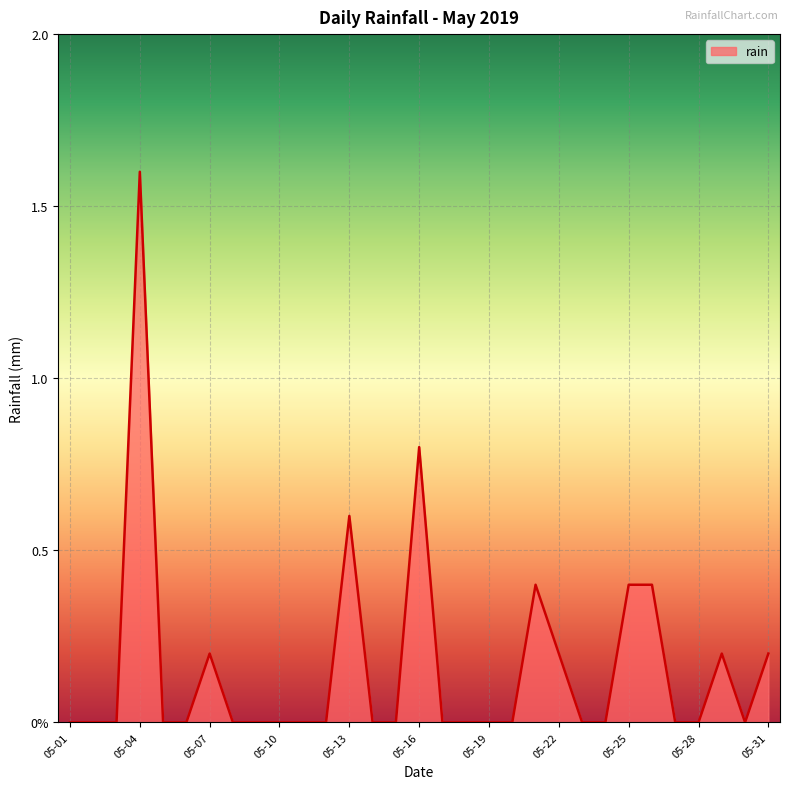

Is this an area chart (filled region under the line)?

Yes